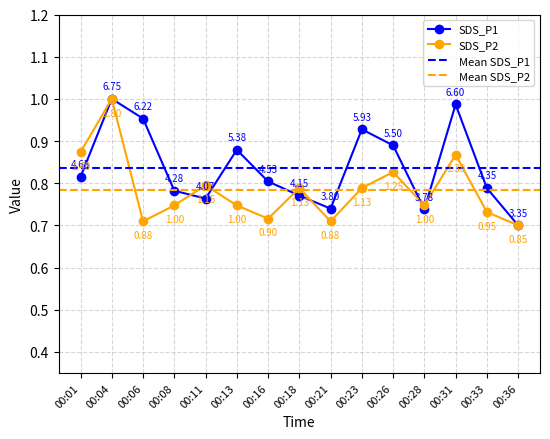

After their last crossing, which series has the higher values: SDS_P2 or SDS_P1?

SDS_P1